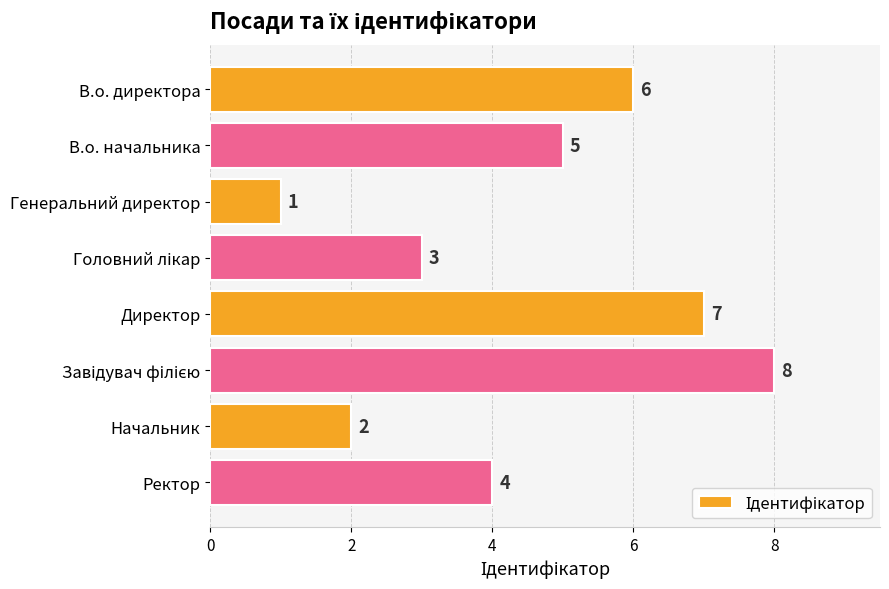

Which has a higher value, В.о. начальника or Директор?

Директор